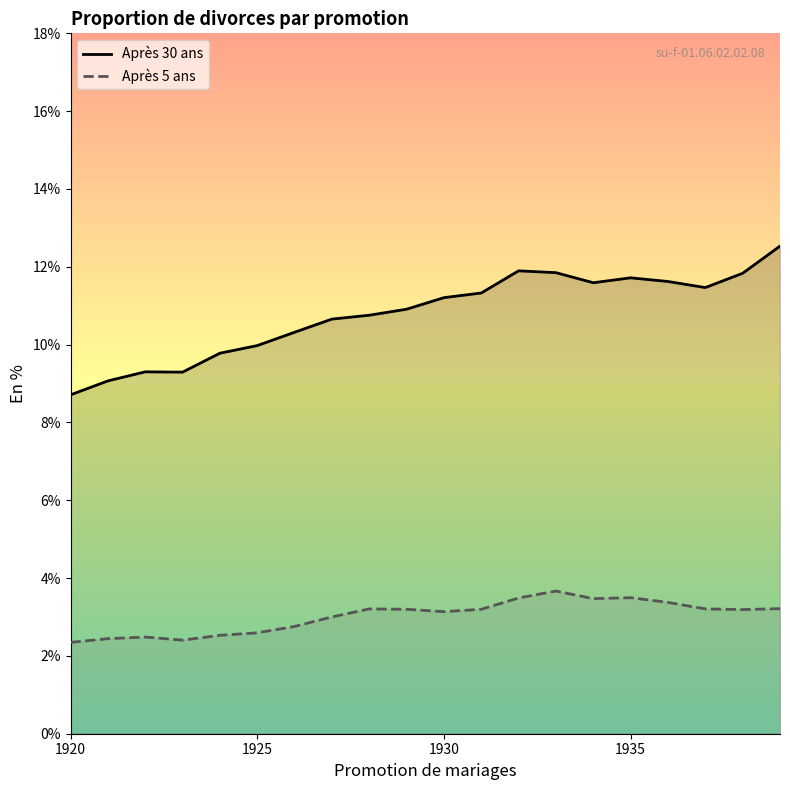

What is the smallest value displayed?

2.3